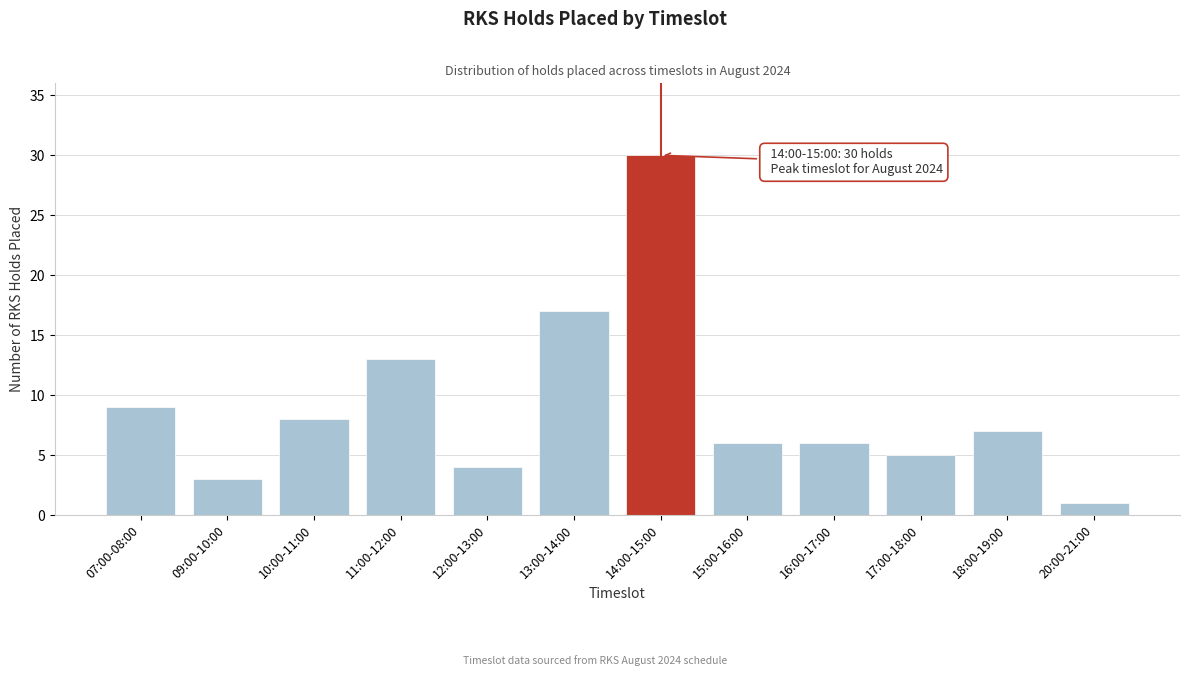

Reading left to right, extract all data points from this chart.

07:00-08:00=9	09:00-10:00=3	10:00-11:00=8	11:00-12:00=13	12:00-13:00=4	13:00-14:00=17	14:00-15:00=30	15:00-16:00=6	16:00-17:00=6	17:00-18:00=5	18:00-19:00=7	20:00-21:00=1